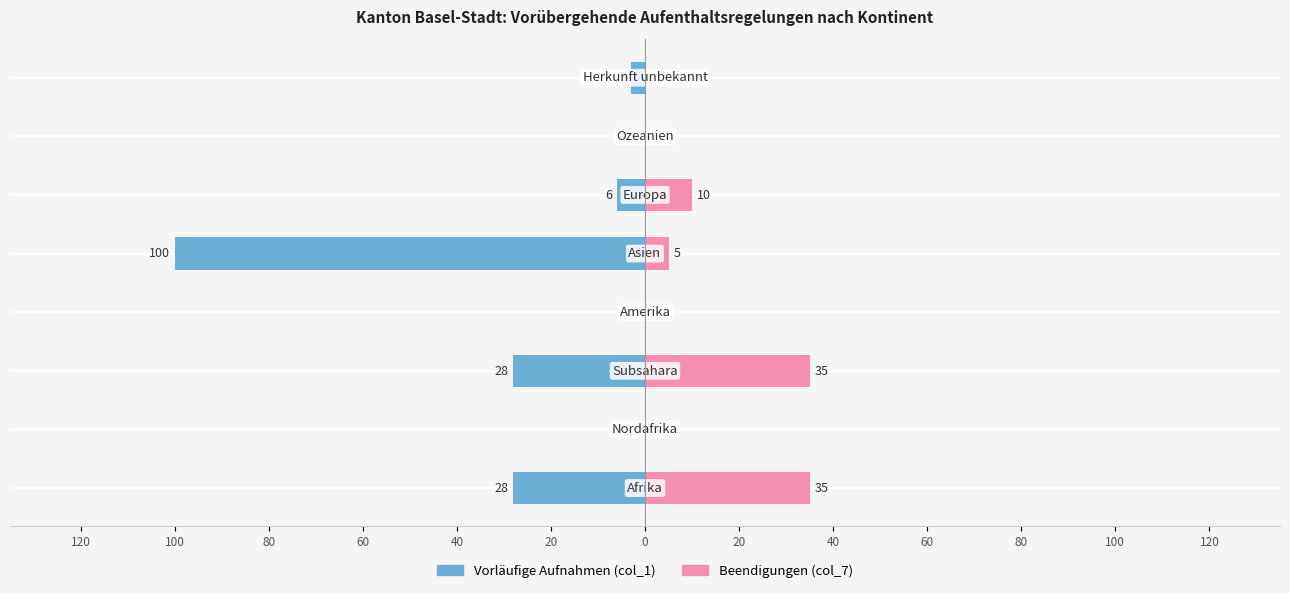

Reading left to right, extract all data points from this chart.

Vorläufige Aufnahmen (col_1): -28	0	-28	0	-100	-6	0	-3
Beendigungen (col_7): 35	0	35	0	5	10	0	0